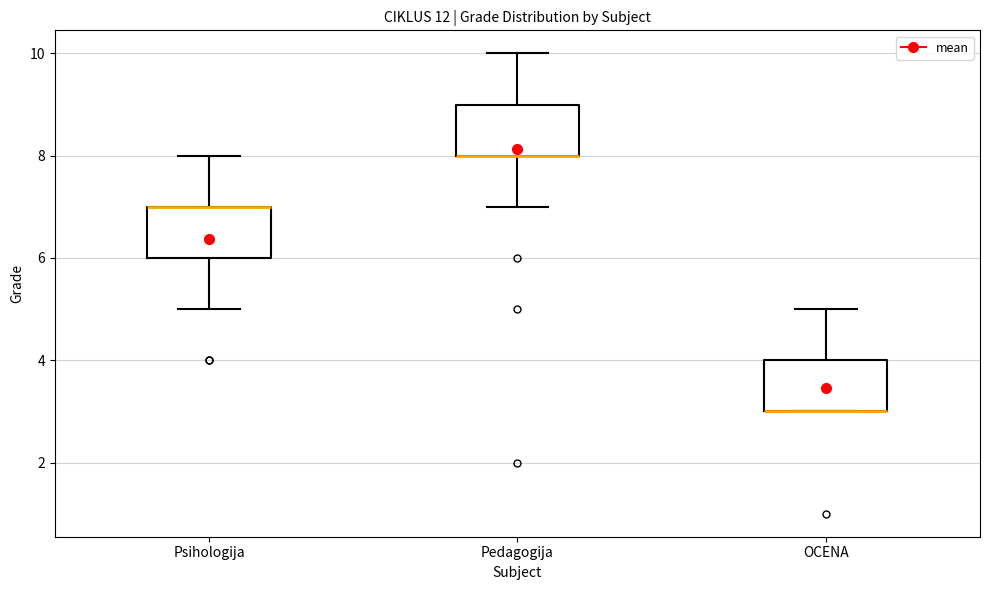

Reading left to right, transcribe this box plot: for each box, give where its median line is, the range the box spans, and where its two whiskers end, as read against the y-axis. The values are not printed on the chart, so give them approximately, as read against the axis.

Psihologija: median 7 (drawn on the box's upper edge), box 6 to 7, whiskers 5 to 8
Pedagogija: median 8 (drawn on the box's lower edge), box 8 to 9, whiskers 7 to 10
OCENA: median 3 (drawn on the box's lower edge), box 3 to 4, whiskers 3 to 5